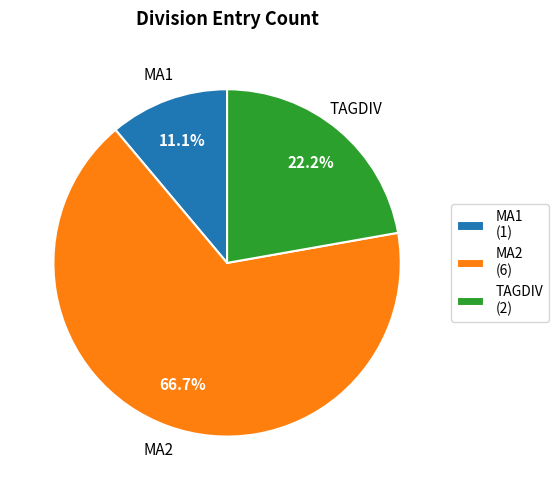

To the nearest percent, what is the difference between the largest and smallest slice percentages?

56%